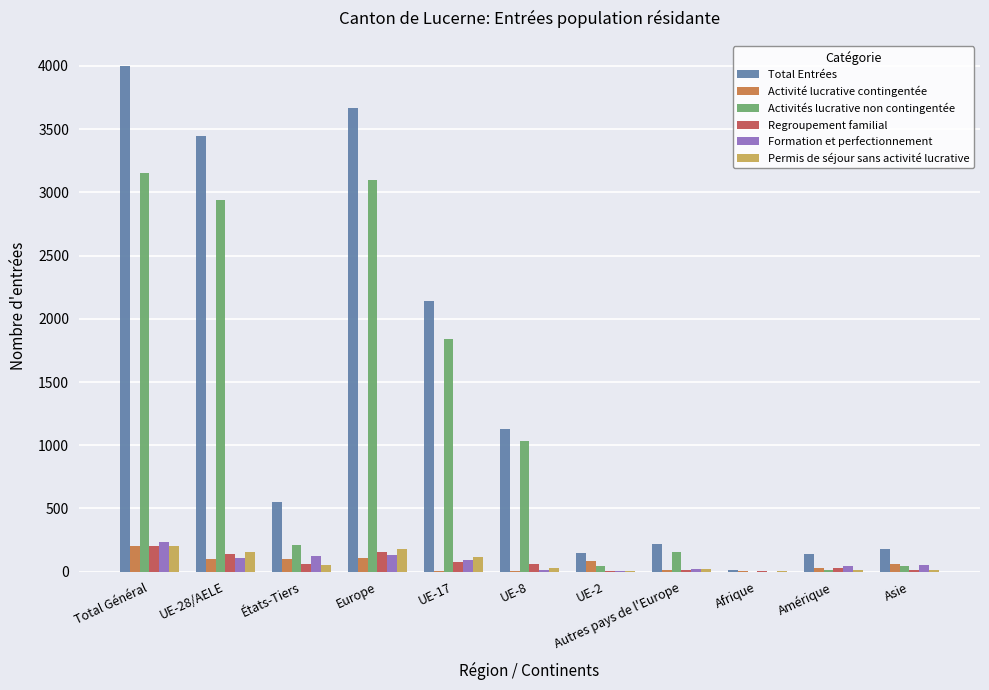

Which label corresponds to the largest value in the chart?

Total Général